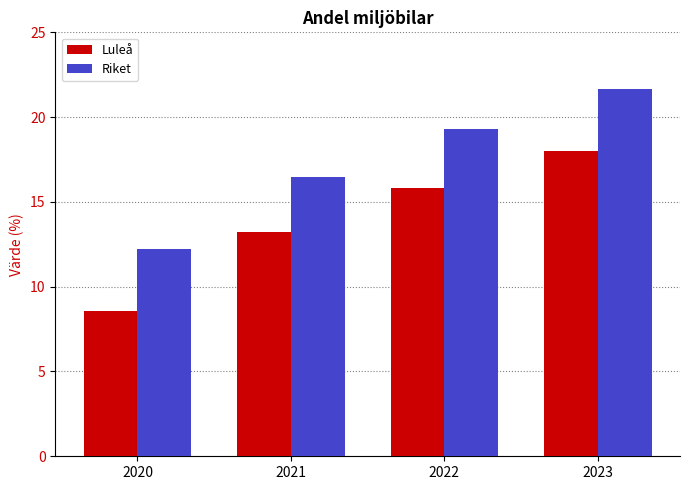

Reading right to left, extract all data points from this chart.

Luleå: 18.0	15.8	13.2	8.5
Riket: 21.7	19.3	16.5	12.2